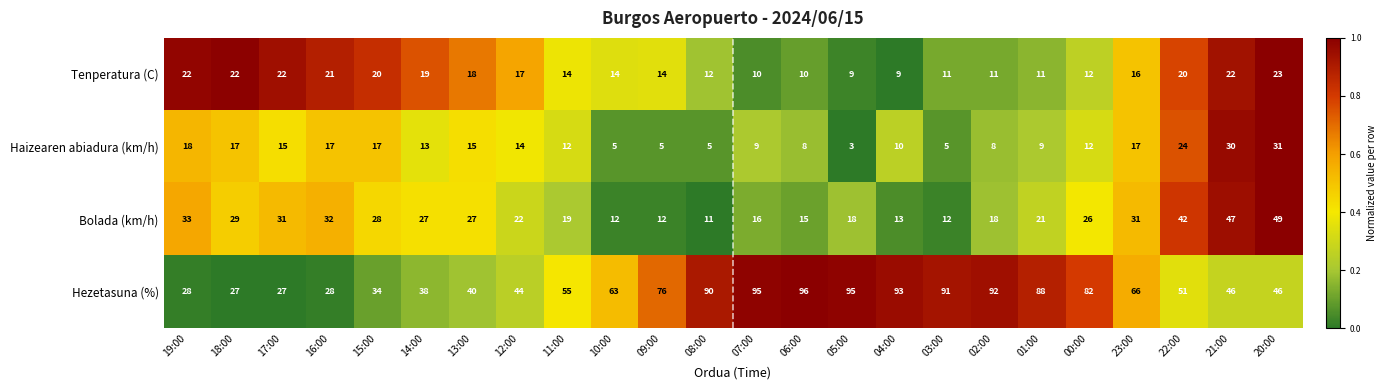

True or false: Tenperatura (C) has a value of 5 at 14:00.

False